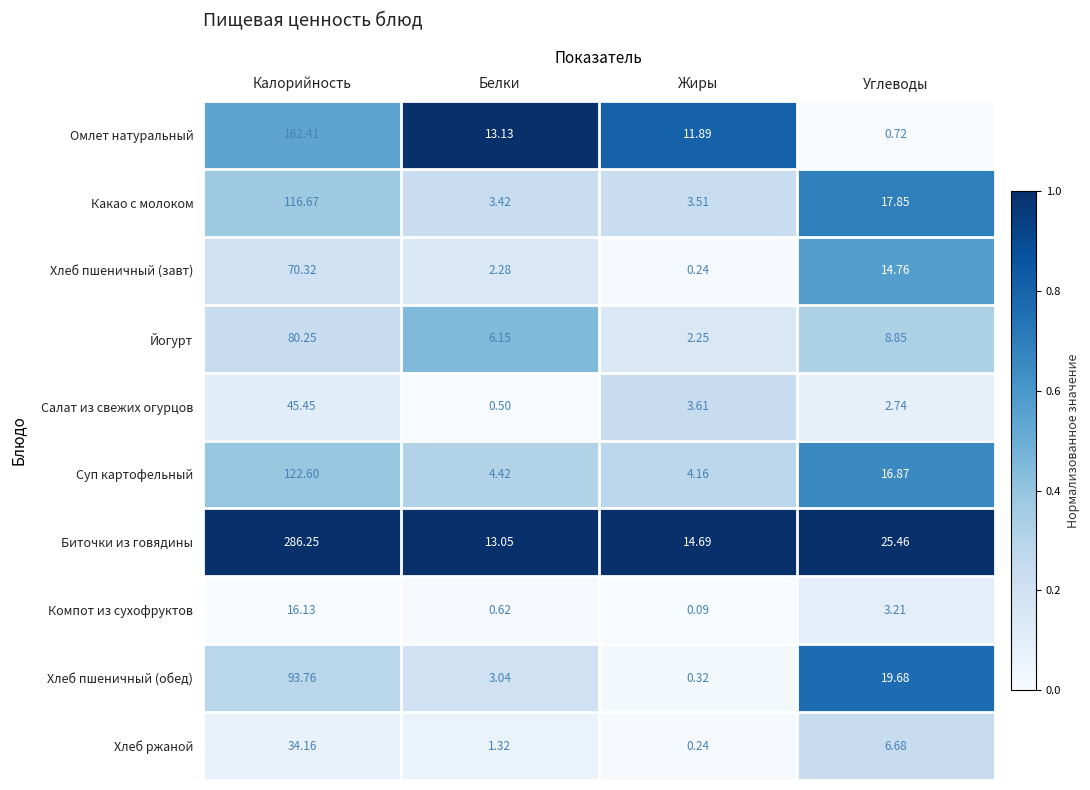

What is the total value across all series at Жиры?

41.0